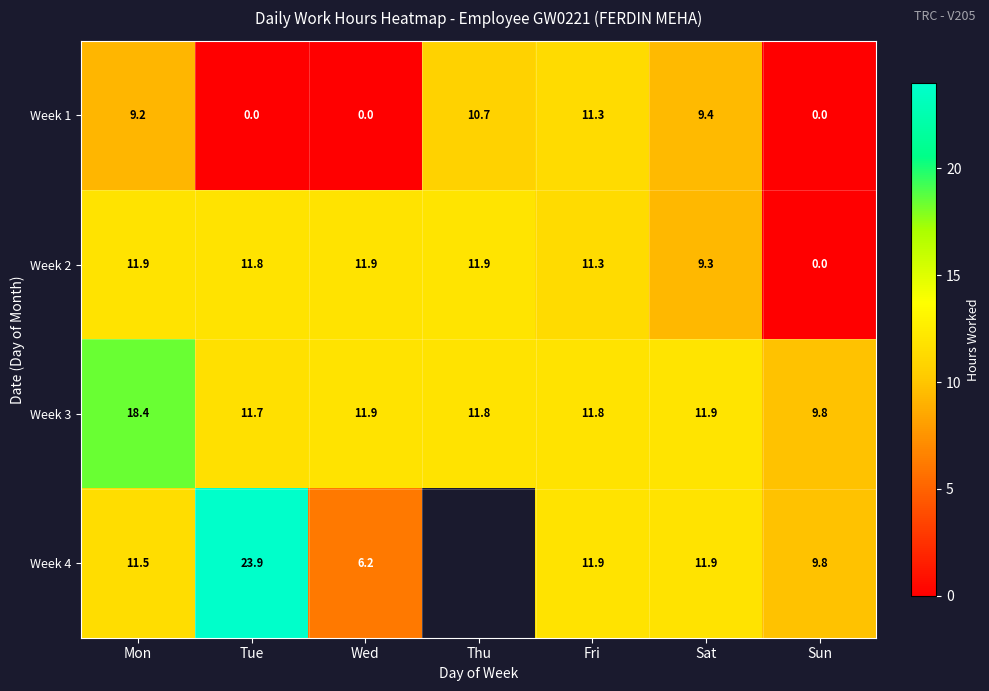

At which label does Week 3 first exceed 11?

Mon